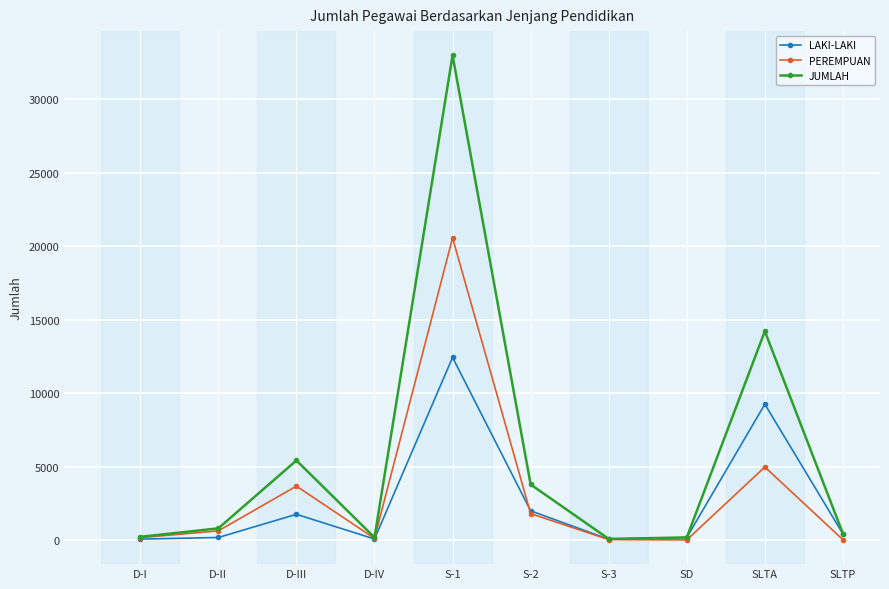

What is the total value across all series at SLTP?

866